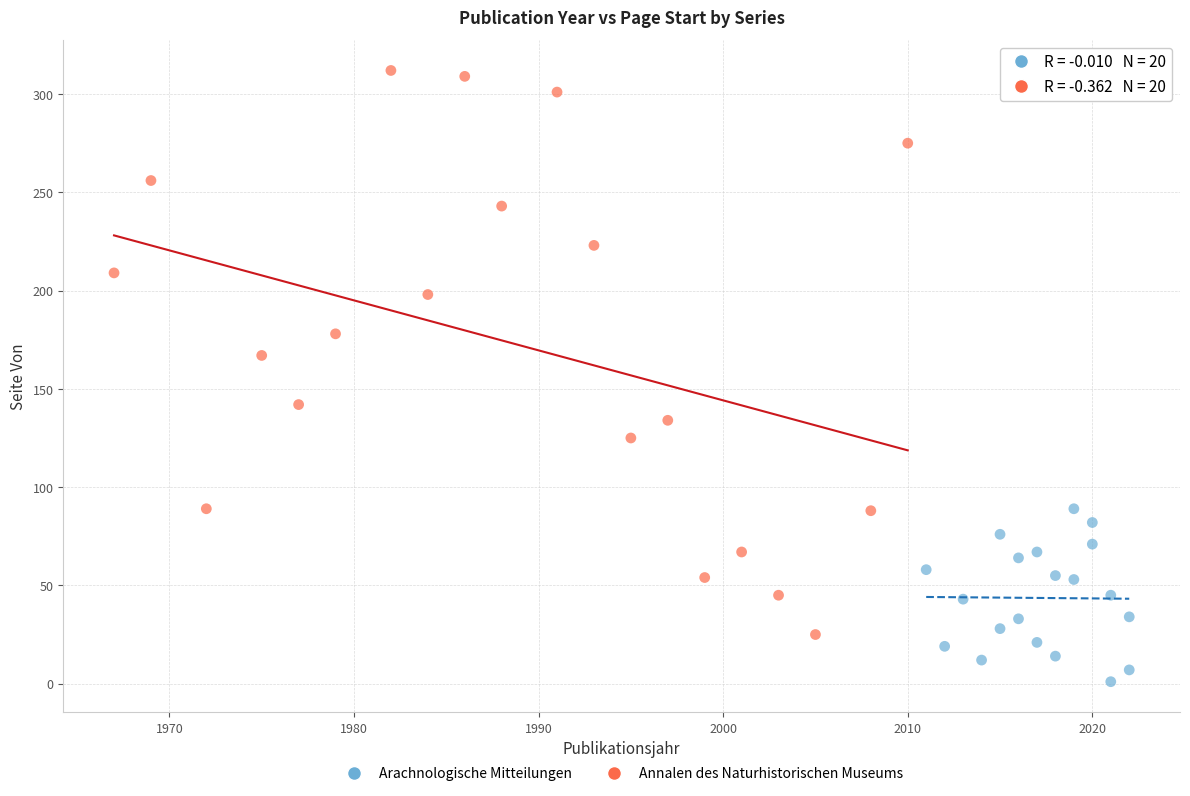

Which series has the largest Y range (max minus min)?

Annalen des Naturhistorischen Museums